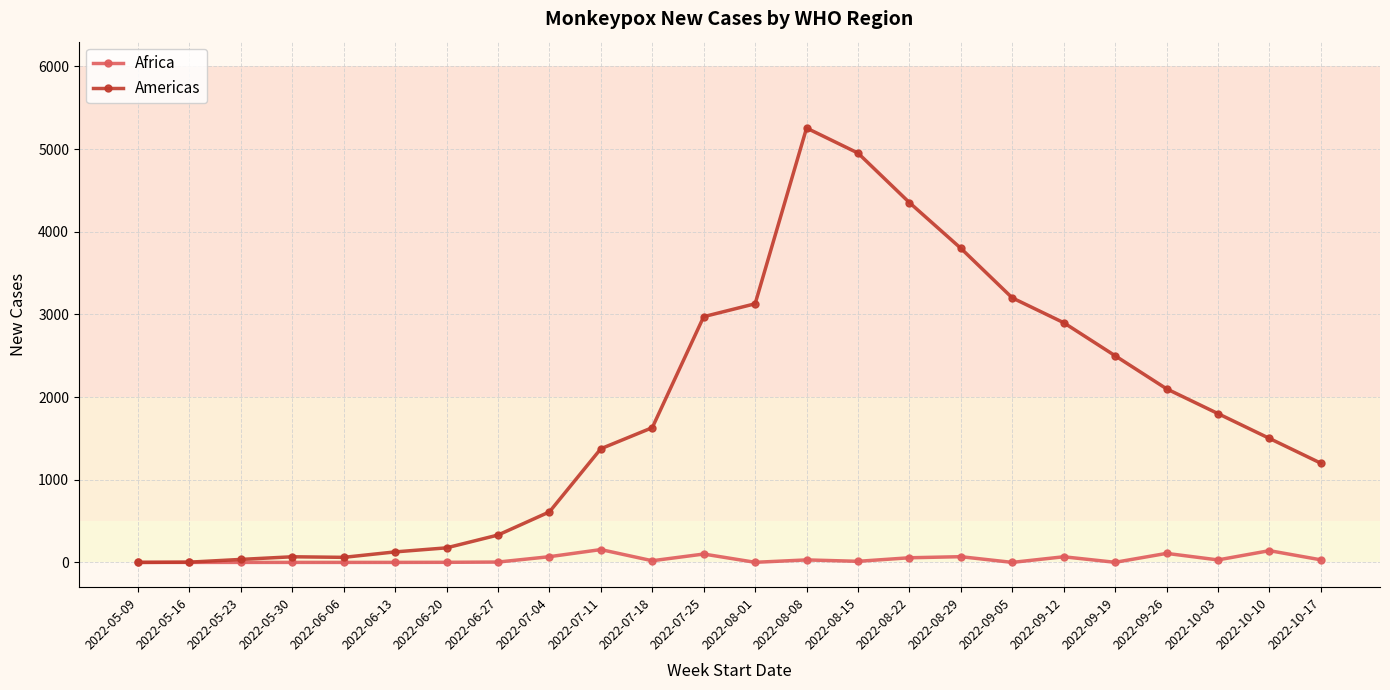

True or false: Americas has a value of 2100 at 2022-09-26.

True